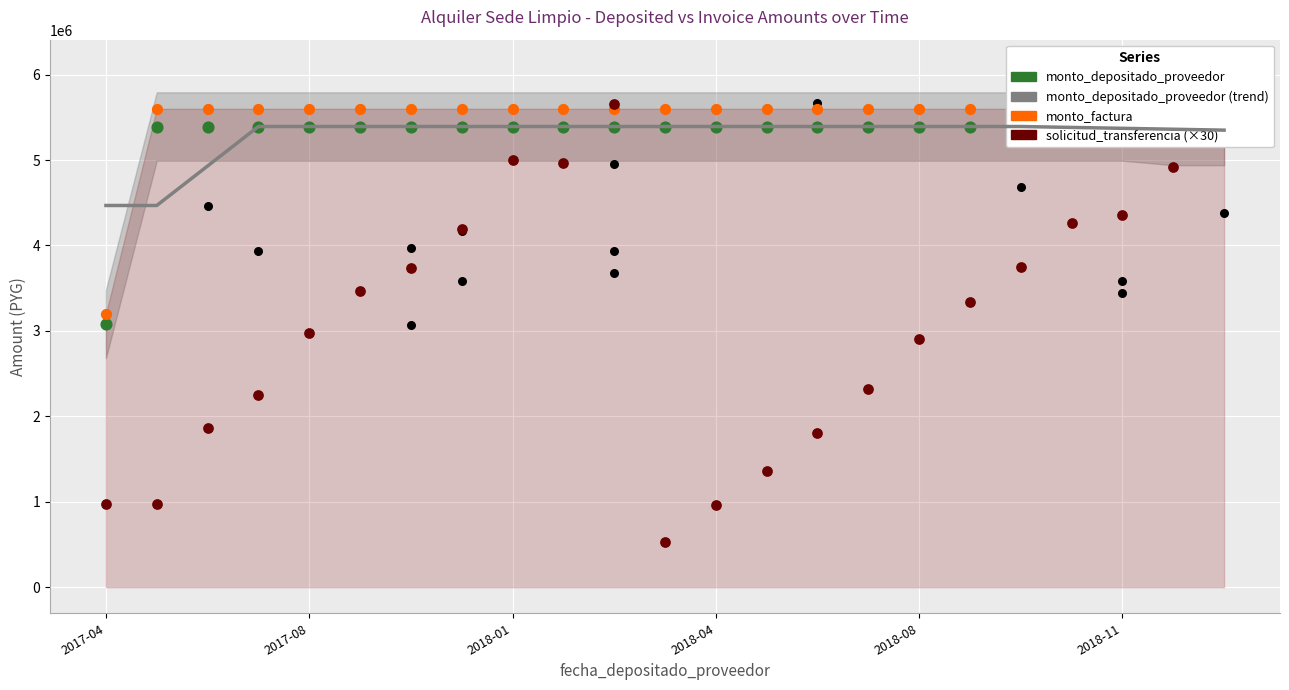

Which series has the largest total across all categories?

monto_factura